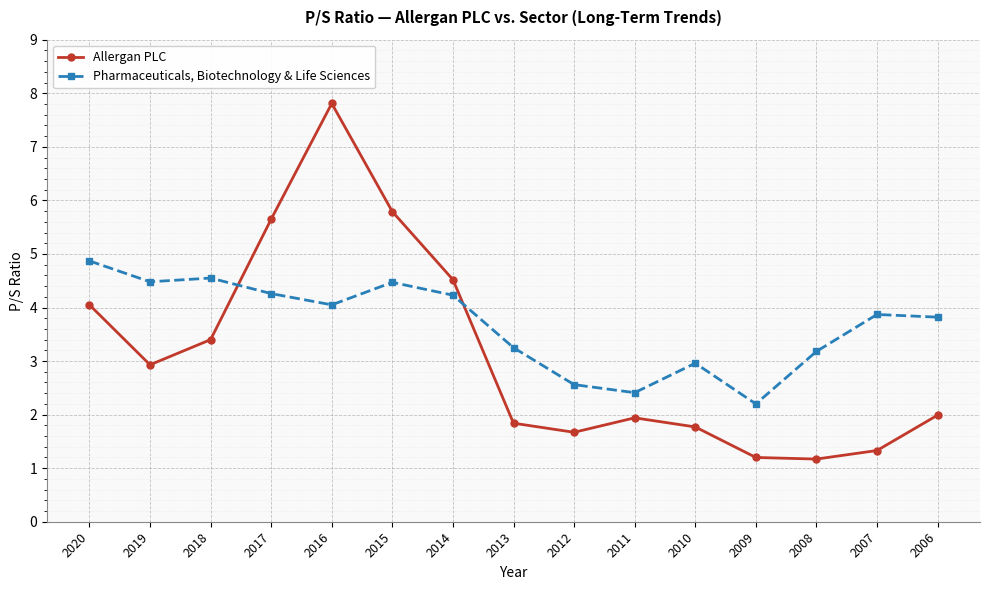

How many values in the Pharmaceuticals, Biotechnology & Life Sciences series exceed 3?

11